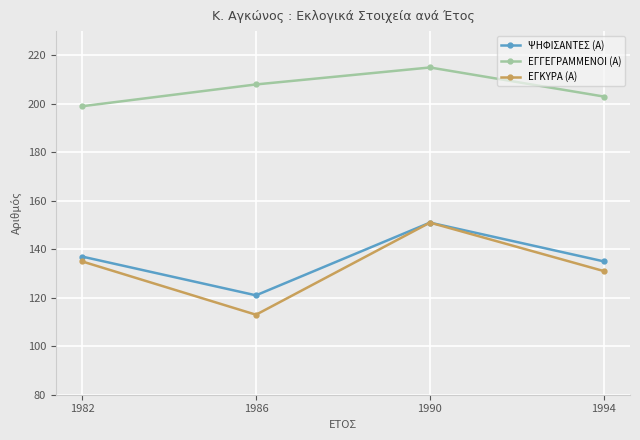

The ΕΓΓΕΓΡΑΜΜΕΝΟΙ (Α) series shows 215 at 1990. True or false?

True